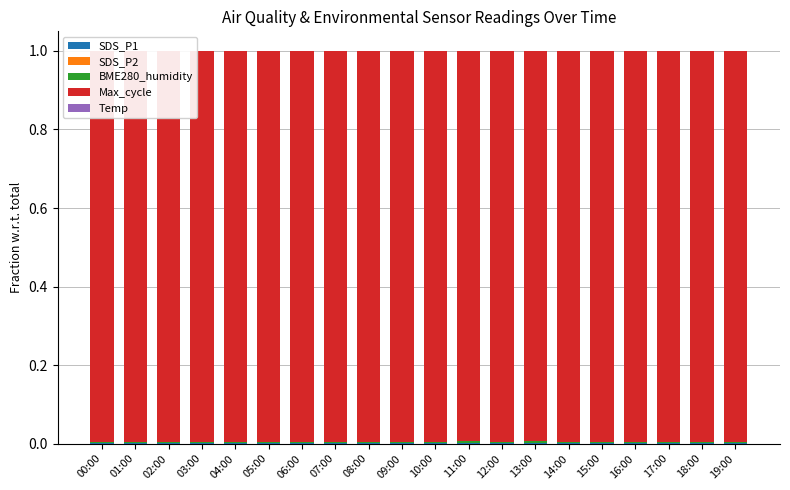

Does the chart contain stacked bars?

Yes